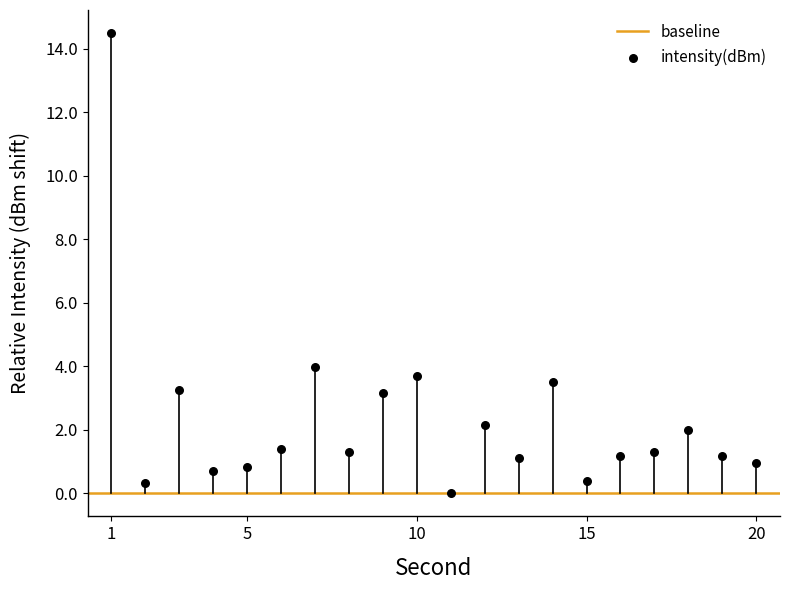

What Y value in the scatter plot is closest to 7?

4.0